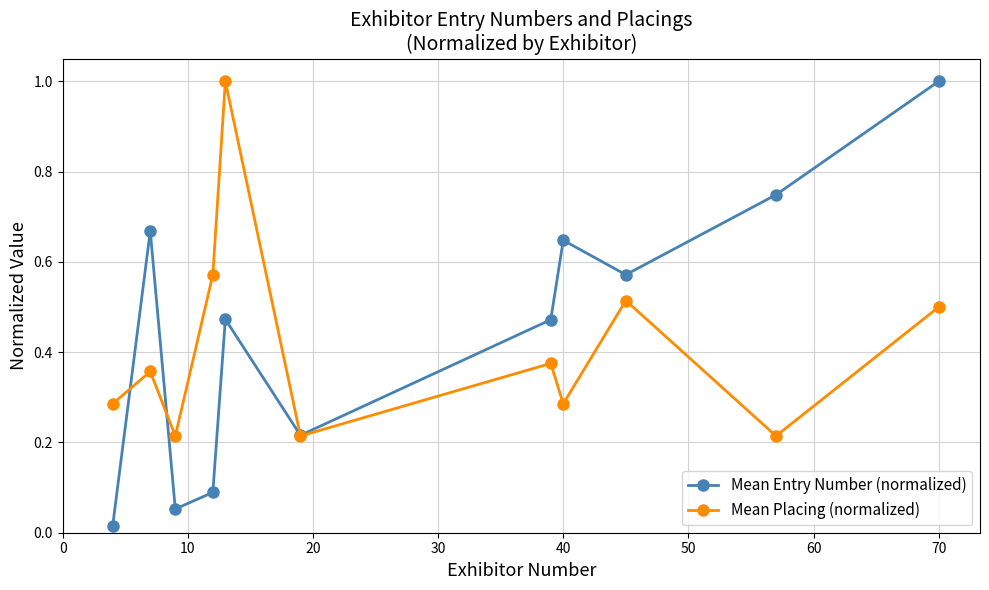

In Mean Placing (normalized), how many points are lower than both neighbors (excluding endpoints)?

4